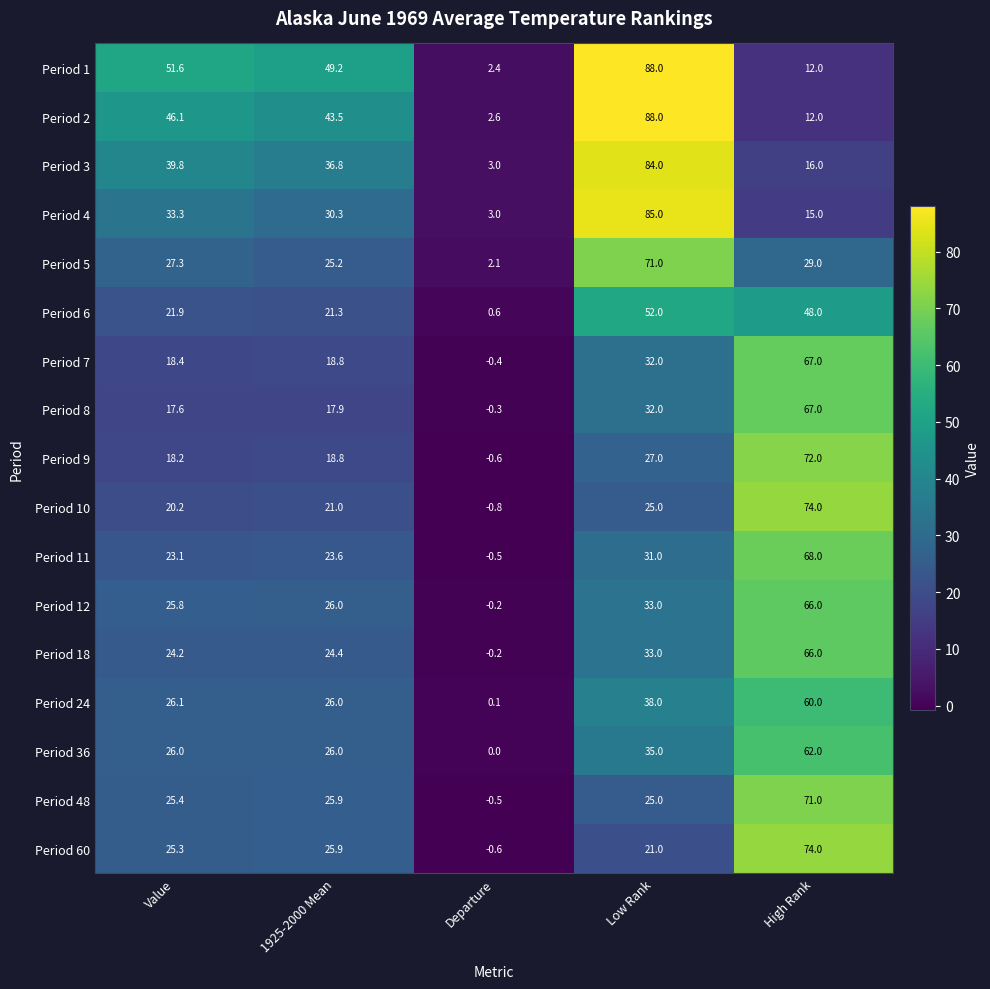

What is the sum of all Period 1 values?

203.2